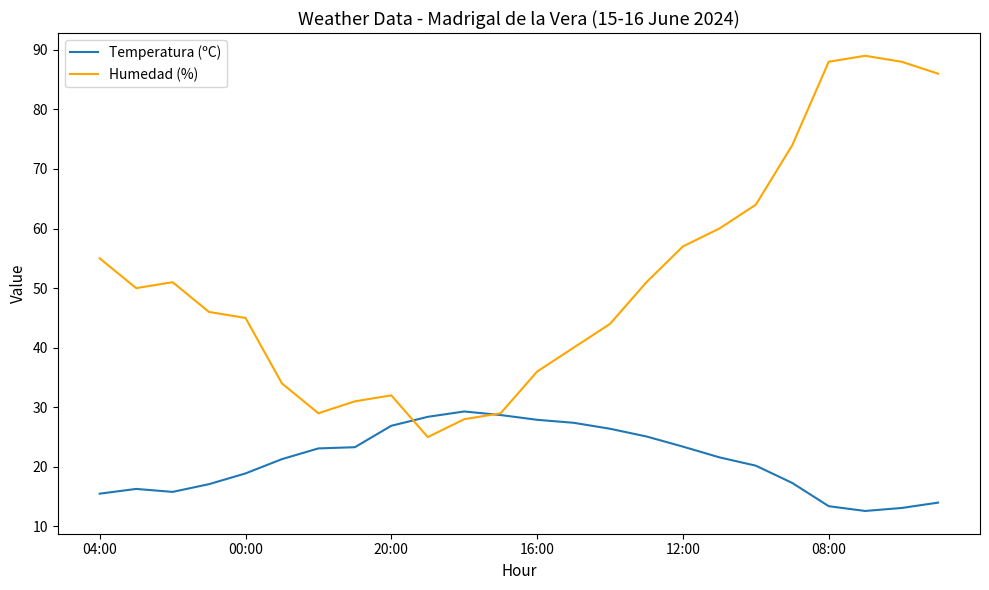

Which series has the largest total across all categories?

Humedad (%)